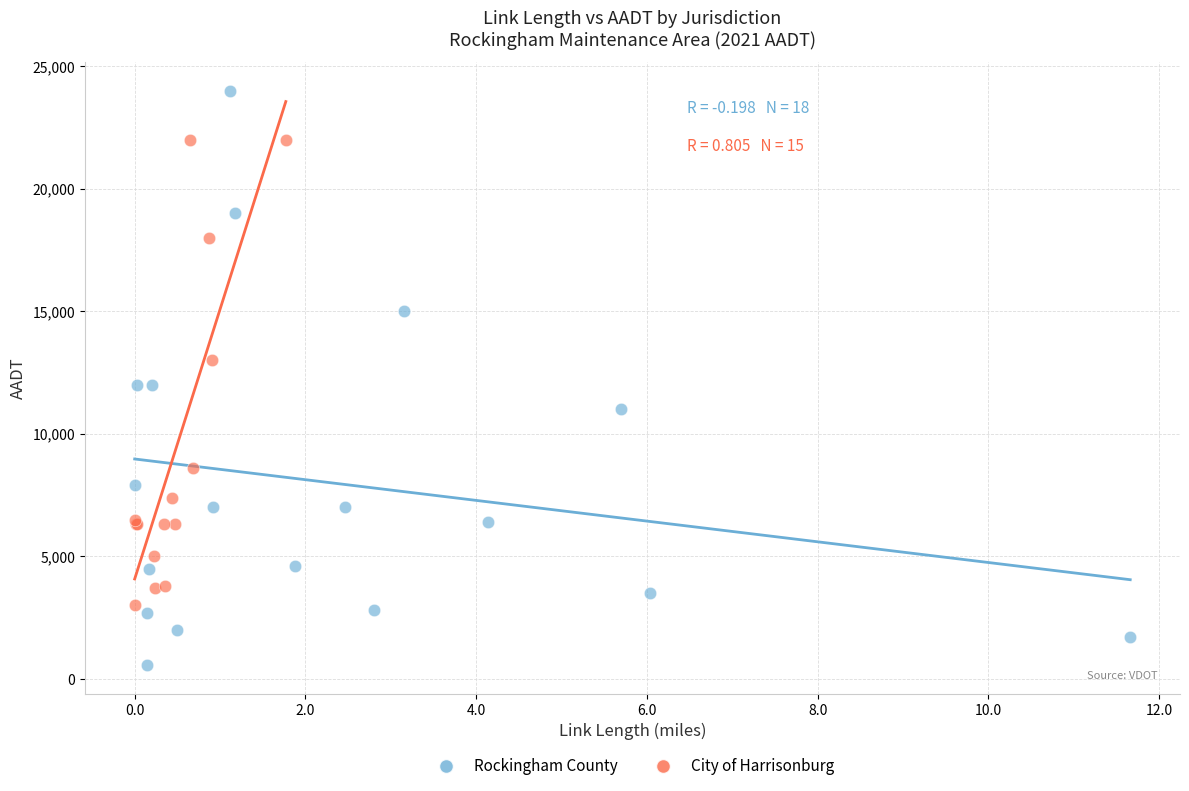

Which series has the largest Y range (max minus min)?

Rockingham County